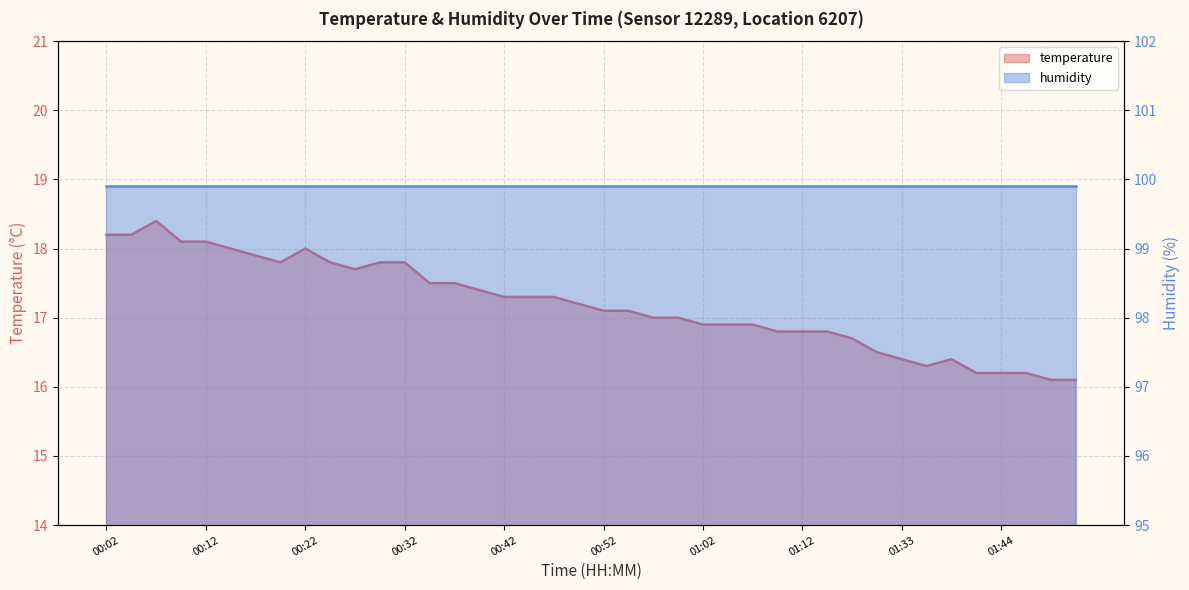

What is the change in value from 00:42 to 01:20?

-0.6